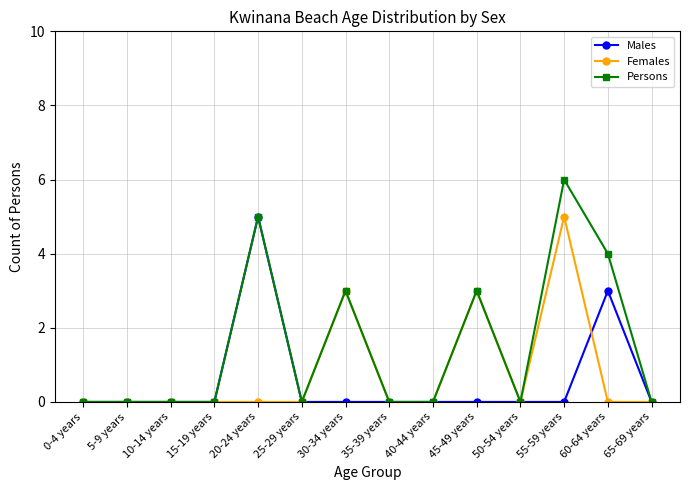

What is the sum of all Males values?

8